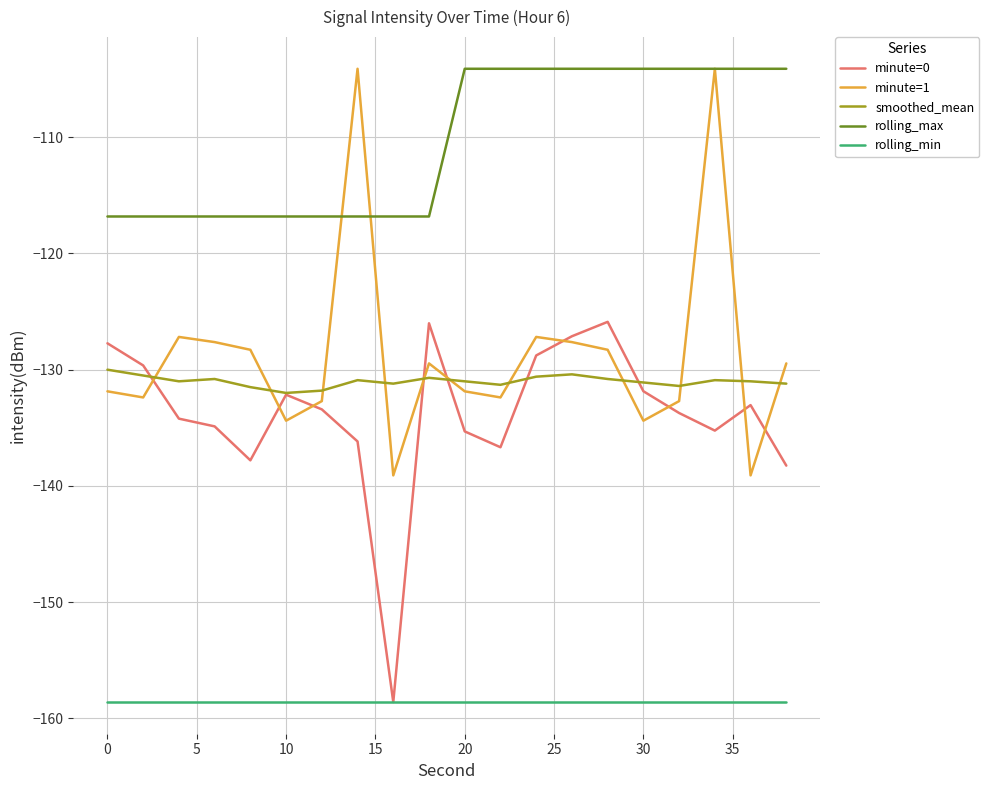

What is the difference between the maximum and minimum values in the minute=1 series?

35.0